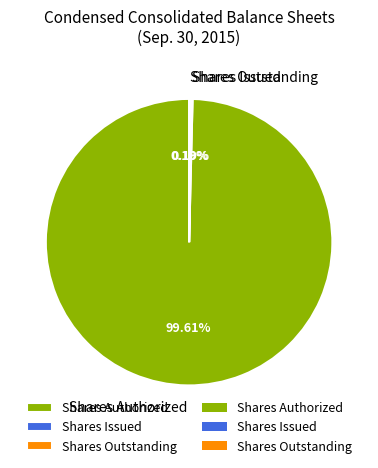

Which slice represents more than half of the pie?

Shares Authorized